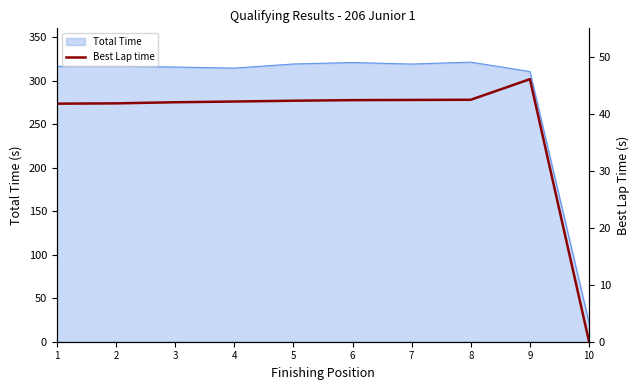

The Total Time series shows 4.5 at 10. True or false?

False